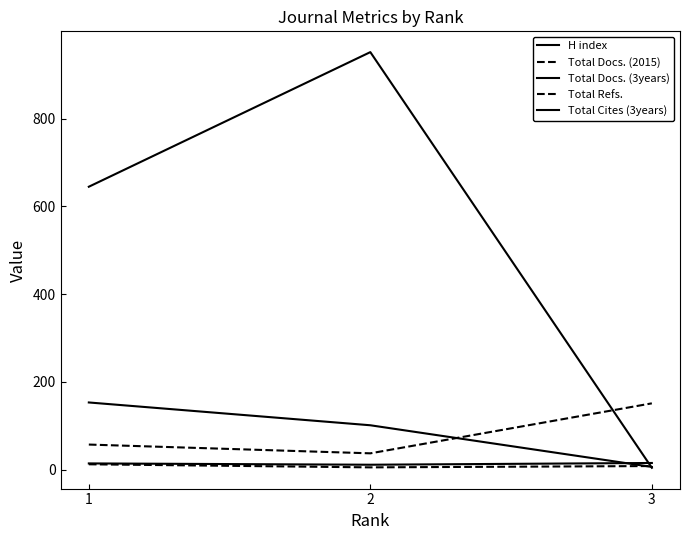

Reading right to left, list all the values displayed in this chart.

H index: 6	101	153
Total Docs. (2015): 8	5	12
Total Docs. (3years): 15	11	14
Total Refs.: 151	37	57
Total Cites (3years): 4	952	645